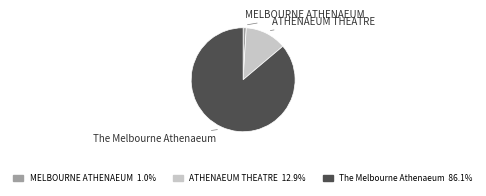

Between ATHENAEUM THEATRE and The Melbourne Athenaeum, which is larger?

The Melbourne Athenaeum